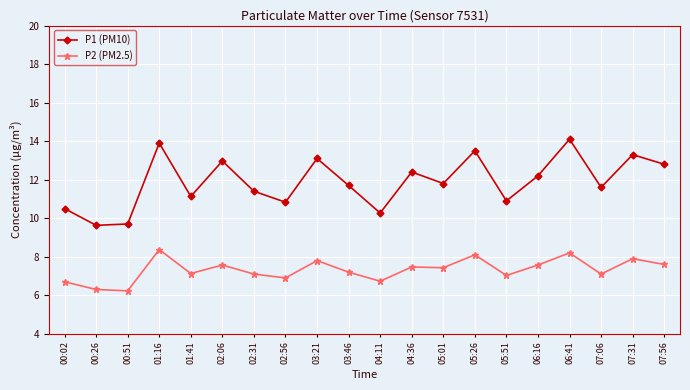

What position from the right is 02:06?

15